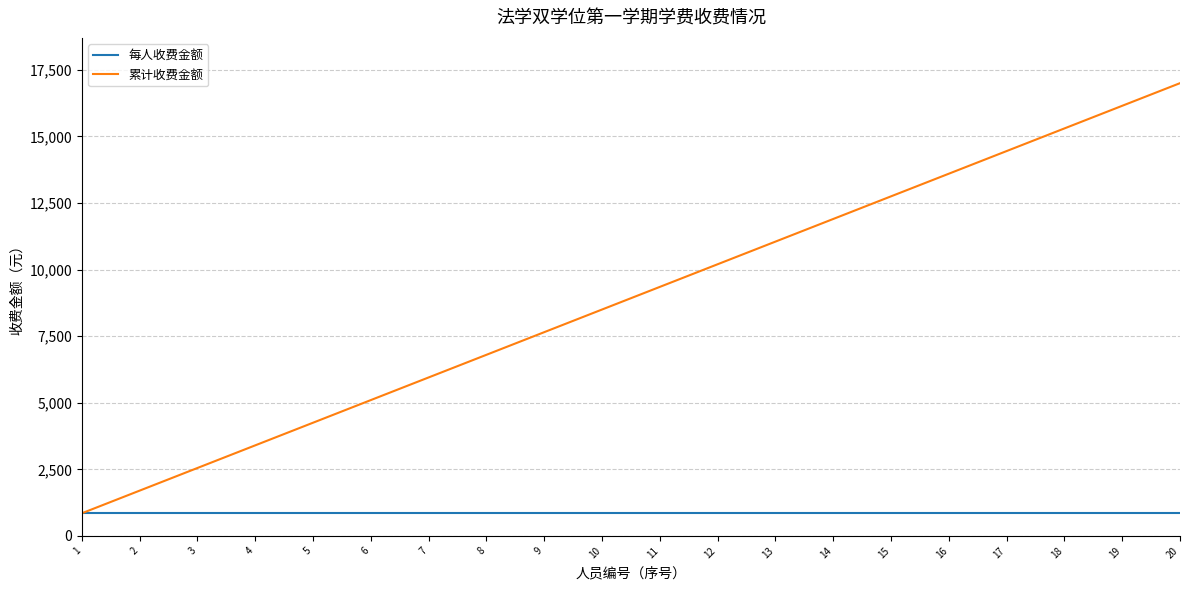

Rank the series at 18 from highest to lowest value.

累计收费金额, 每人收费金额